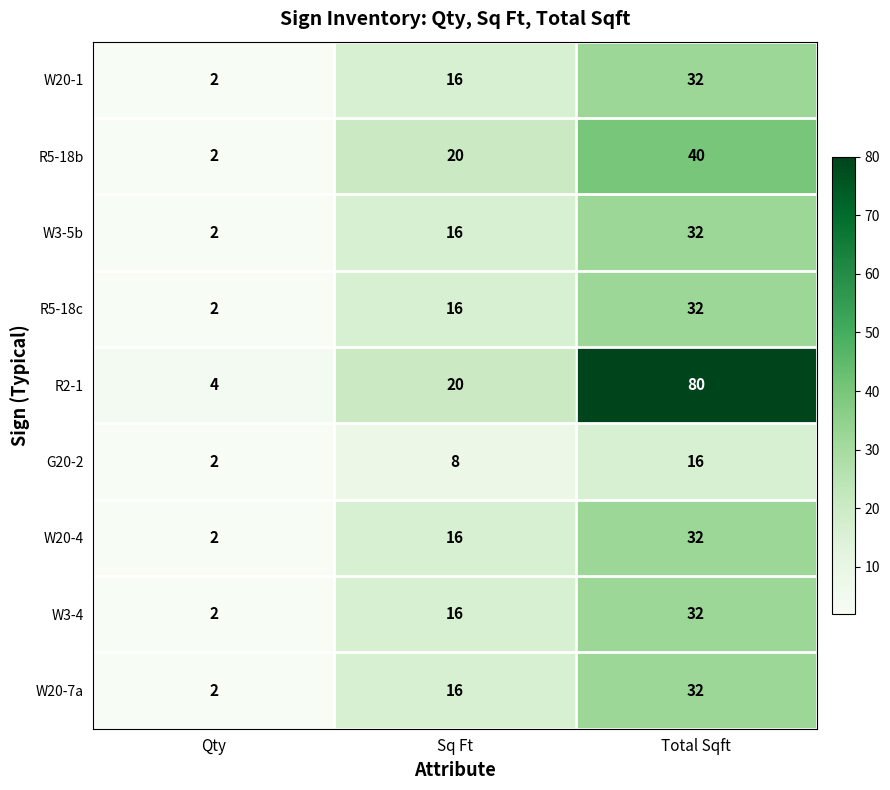

Rank the categories by R5-18b value from highest to lowest.

Total Sqft, Sq Ft, Qty